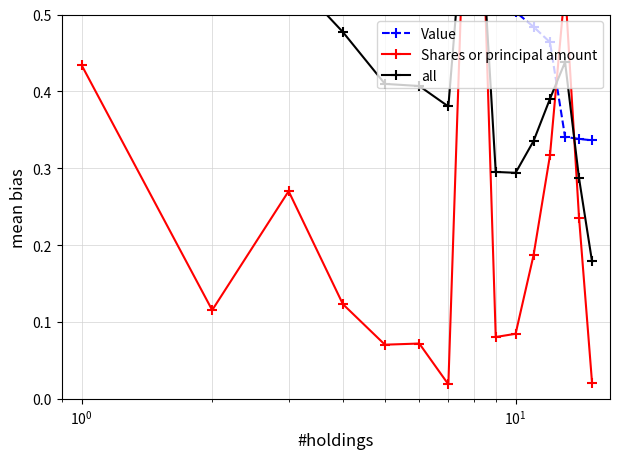

After their last crossing, which series has the higher values: Value or Shares or principal amount?

Value